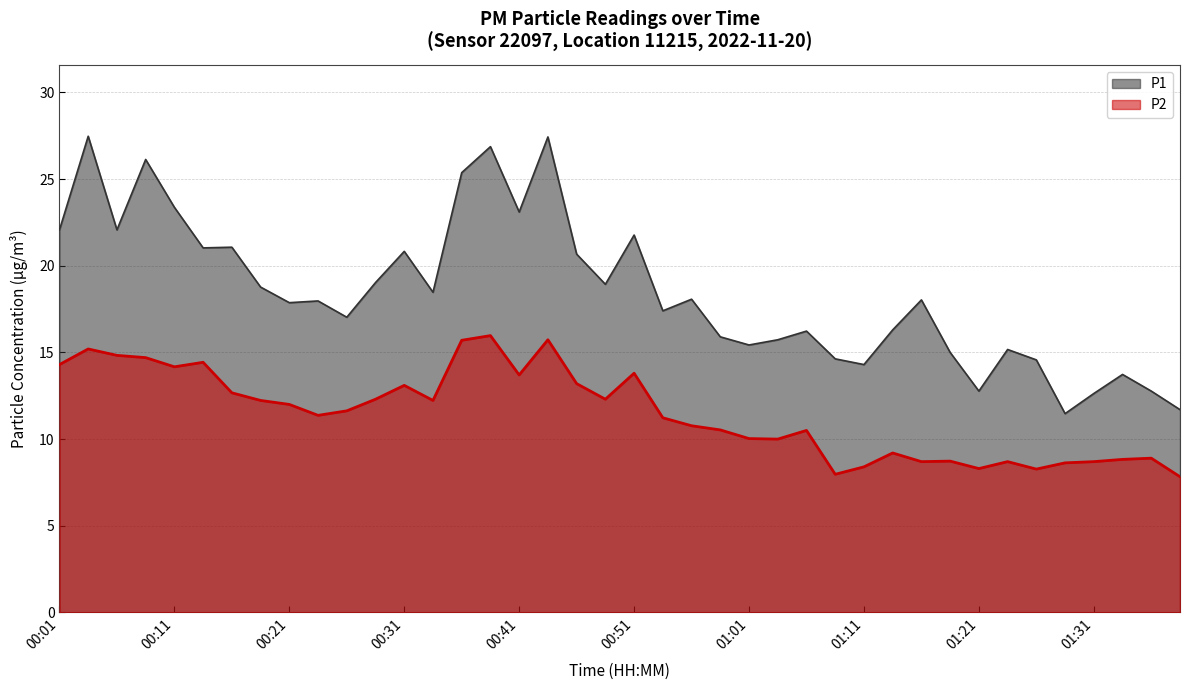

Reading left to right, transcribe all the data shown in this chart.

P1: 00:01=22.1	00:03=27.5	00:06=22.1	00:08=26.1	00:11=23.4	00:13=21.0	00:16=21.1	00:18=18.8	00:21=17.9	00:23=18.0	00:26=17.0	00:28=19.0	00:31=20.8	00:33=18.5	00:36=25.4	00:38=26.9	00:41=23.1	00:43=27.4	00:46=20.7	00:48=18.9	00:51=21.8	00:53=17.4	00:56=18.1	00:58=15.9	01:01=15.4	01:03=15.7	01:06=16.2	01:08=14.6	01:11=14.3	01:13=16.3	01:16=18.0	01:18=15.0	01:21=12.8	01:23=15.2	01:26=14.6	01:28=11.5	01:31=12.6	01:33=13.7	01:36=12.8	01:38=11.7
P2: 00:01=14.3	00:03=15.2	00:06=14.8	00:08=14.7	00:11=14.2	00:13=14.4	00:16=12.7	00:18=12.2	00:21=12.0	00:23=11.4	00:26=11.6	00:28=12.3	00:31=13.1	00:33=12.2	00:36=15.7	00:38=16.0	00:41=13.7	00:43=15.7	00:46=13.2	00:48=12.3	00:51=13.8	00:53=11.2	00:56=10.8	00:58=10.5	01:01=10.0	01:03=10.0	01:06=10.5	01:08=8.0	01:11=8.4	01:13=9.2	01:16=8.7	01:18=8.7	01:21=8.3	01:23=8.7	01:26=8.3	01:28=8.6	01:31=8.7	01:33=8.8	01:36=8.9	01:38=7.8